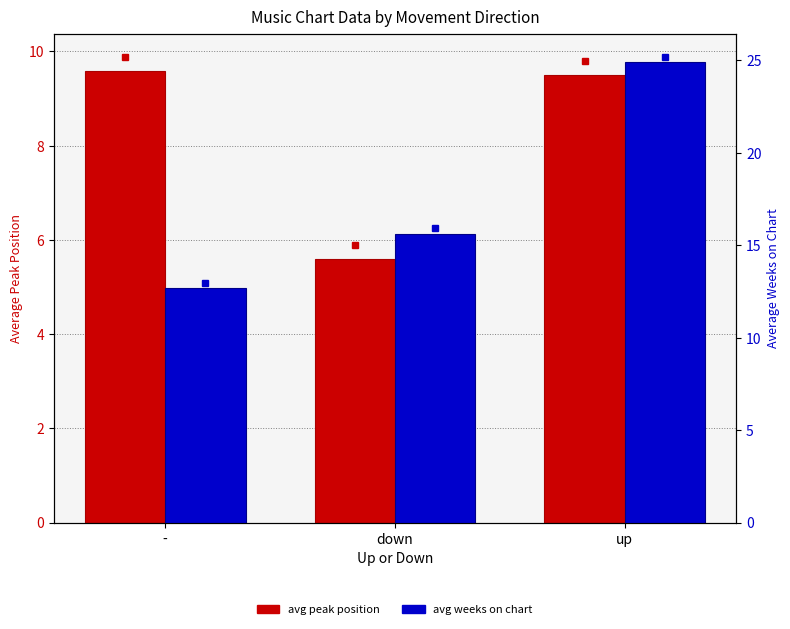

Which series has the widest spread of values?

avg weeks on chart